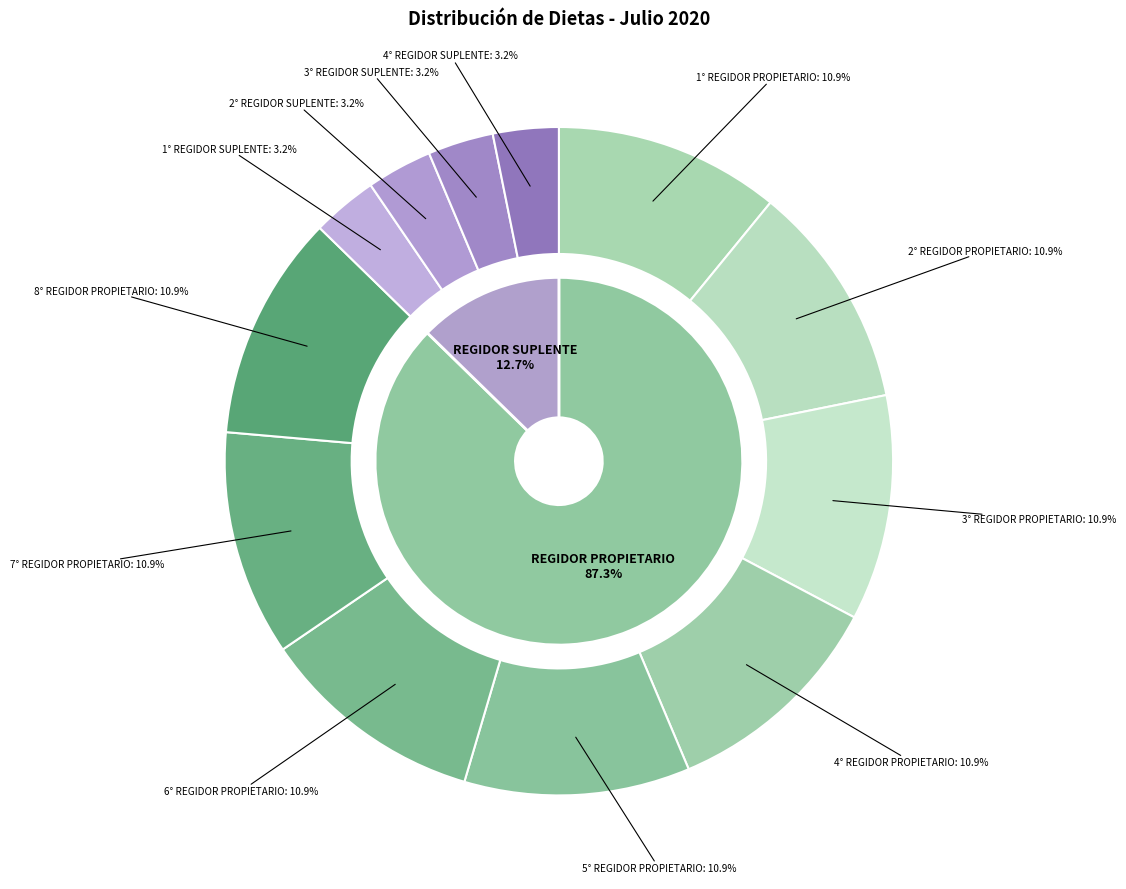

How many slices are in this pie chart?

12